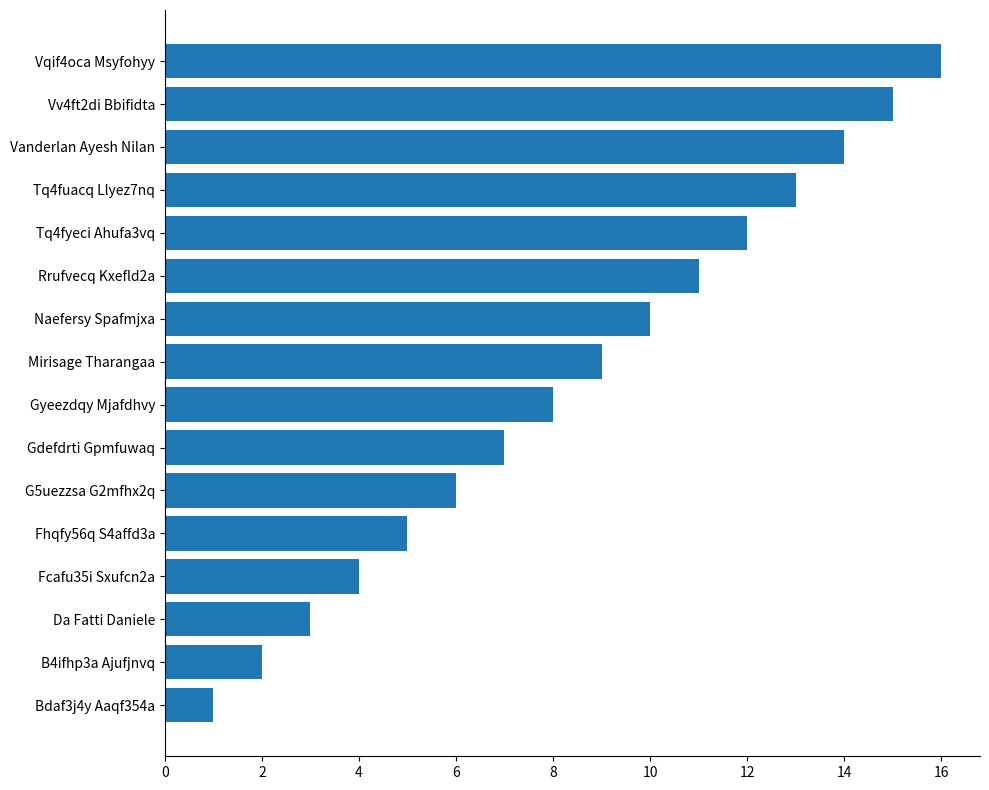

Is it true that the value at Vv4ft2di Bbifidta is 10?

False